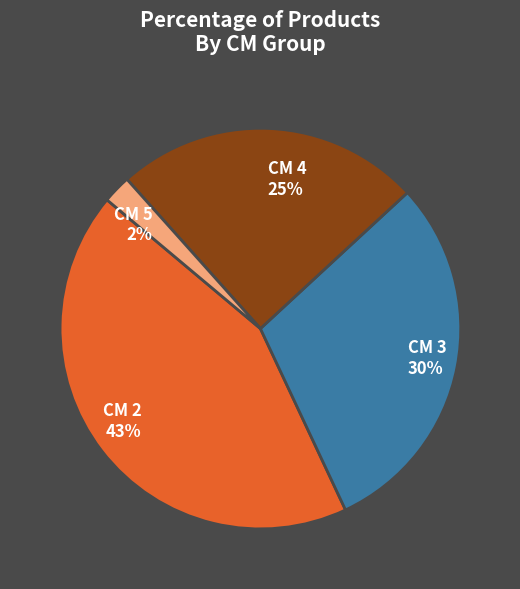

To the nearest percent, what percentage of the pie is CM 3 30%?

30%